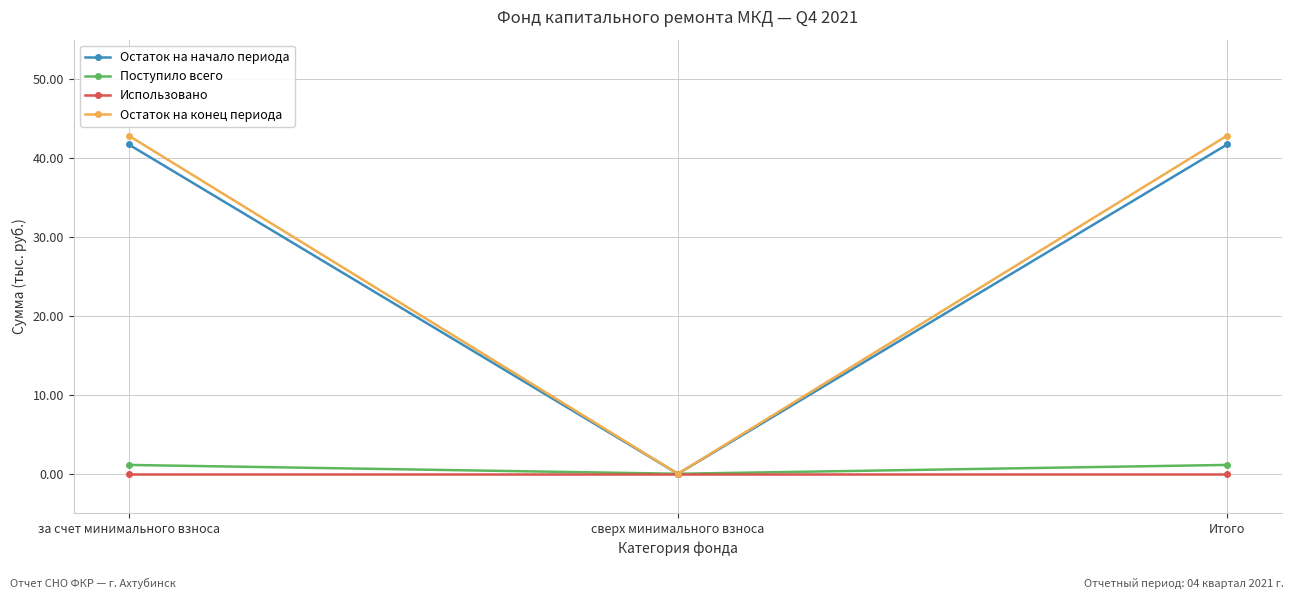

Which series has the widest spread of values?

Остаток на конец периода